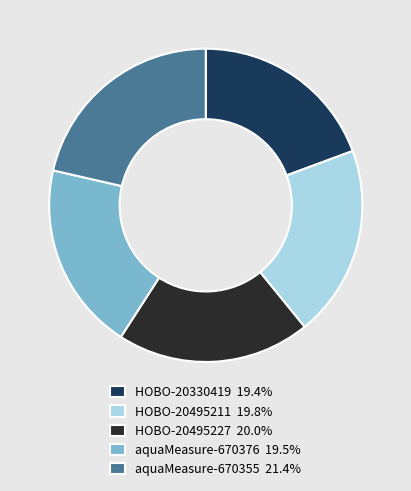

Combined, do HOBO-20495211 19.8% and HOBO-20330419 19.4% account for over 50%?

No